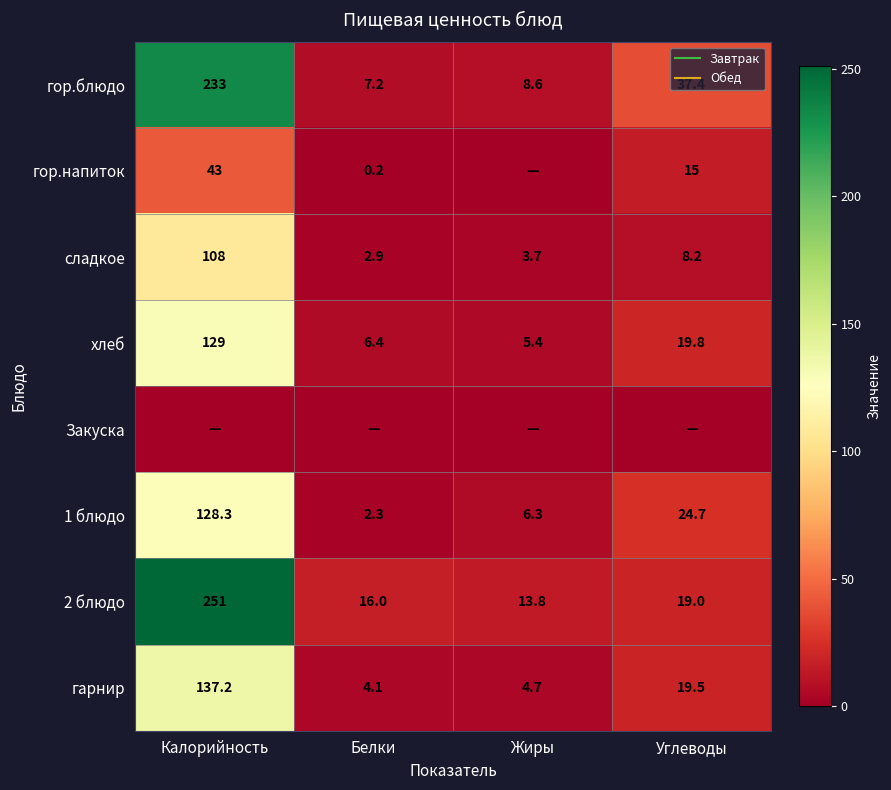

Where is сладкое nearest to the value 55?

Углеводы